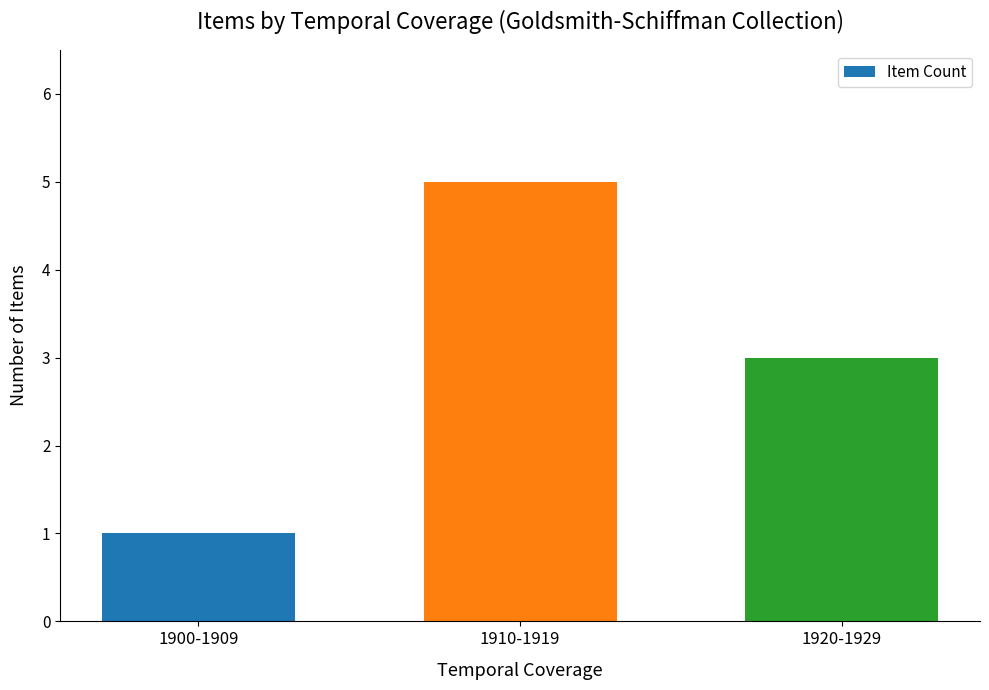

What is the difference between the values at 1920-1929 and 1900-1909?

2